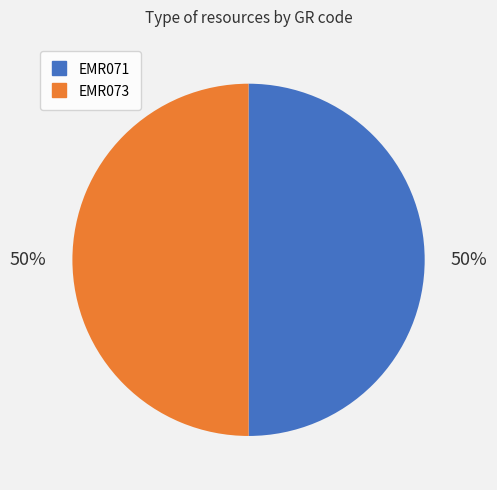

True or false: EMR073 accounts for 50% of the total.

True